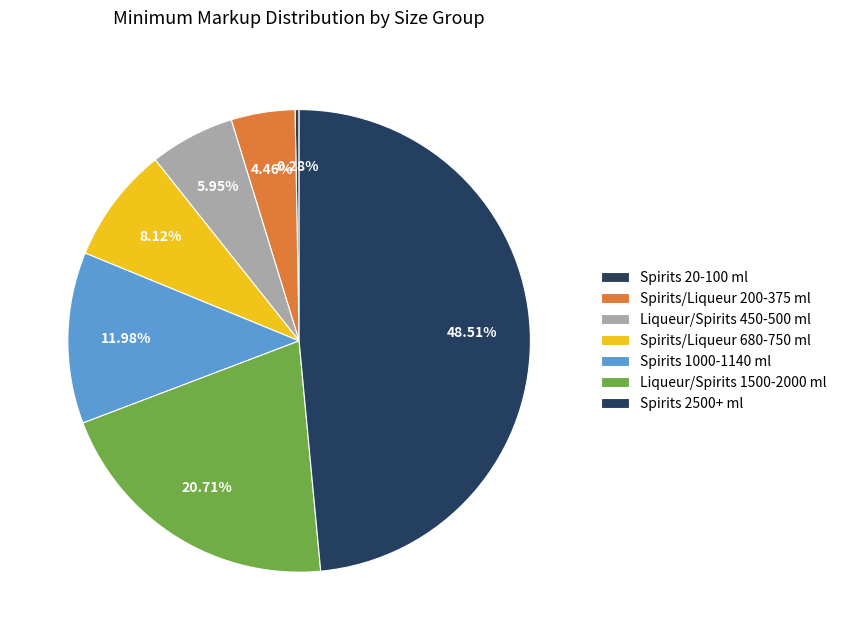

What is the ratio of the value at Spirits/Liqueur 200-375 ml to the value at Spirits 1000-1140 ml?

0.4